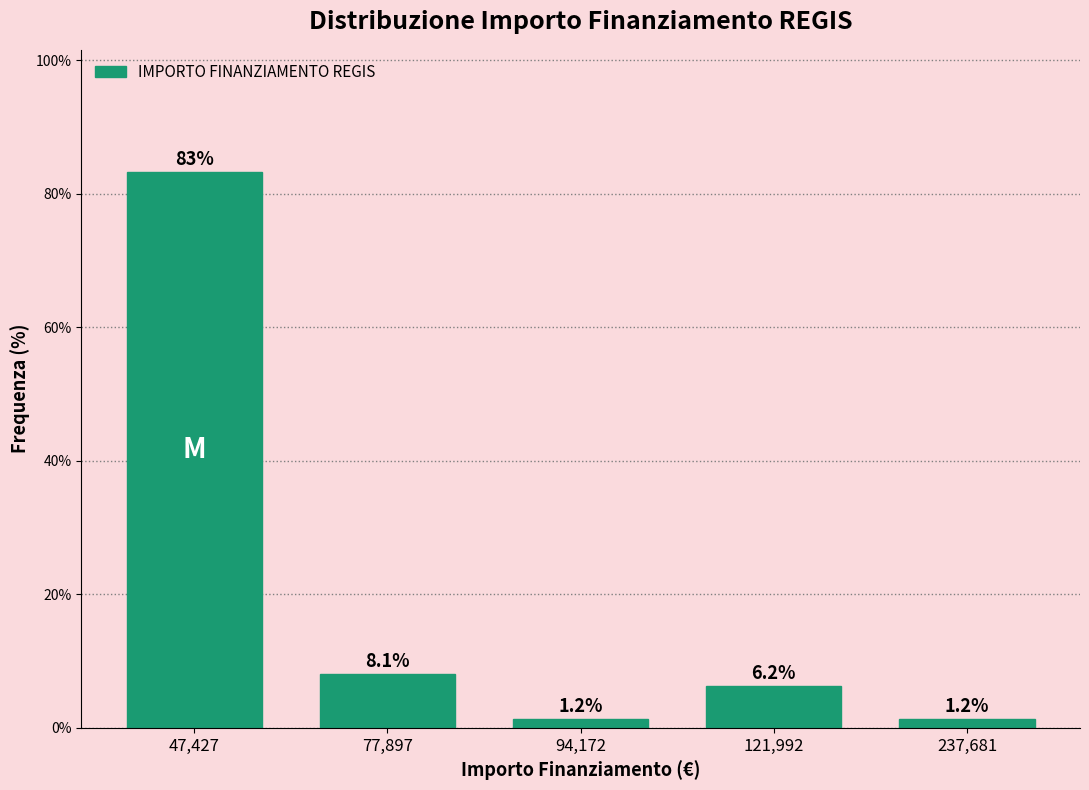

Reading left to right, transcribe all the data shown in this chart.

83.2	8.1	1.2	6.2	1.2